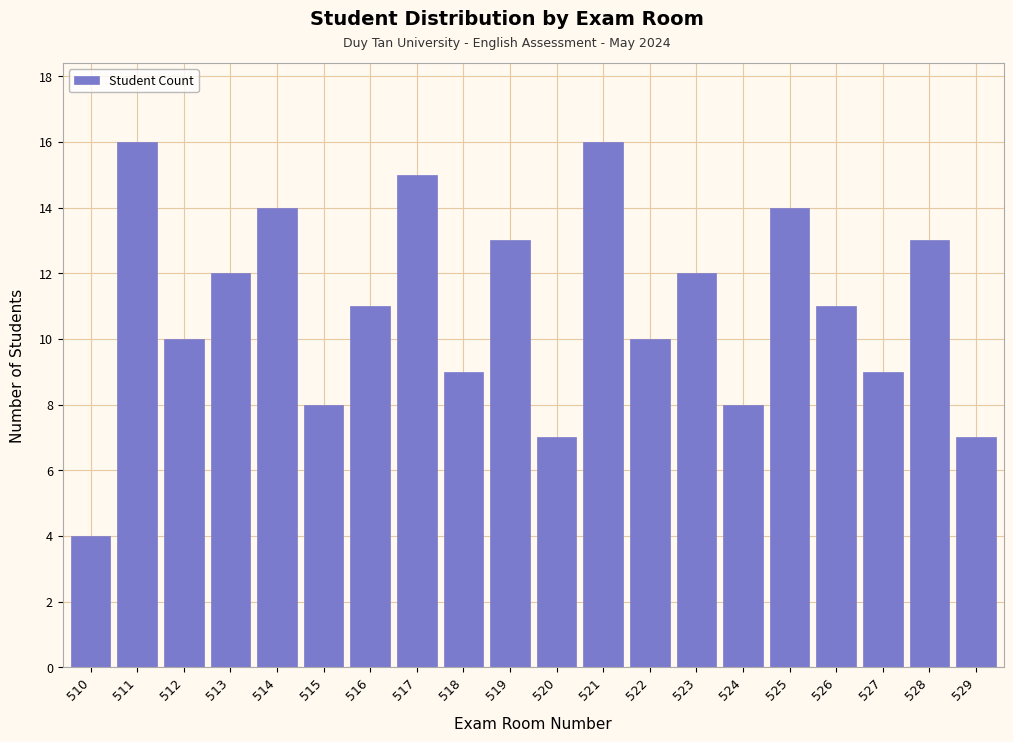

Reading right to left, list all the values displayed in this chart.

529=7	528=13	527=9	526=11	525=14	524=8	523=12	522=10	521=16	520=7	519=13	518=9	517=15	516=11	515=8	514=14	513=12	512=10	511=16	510=4